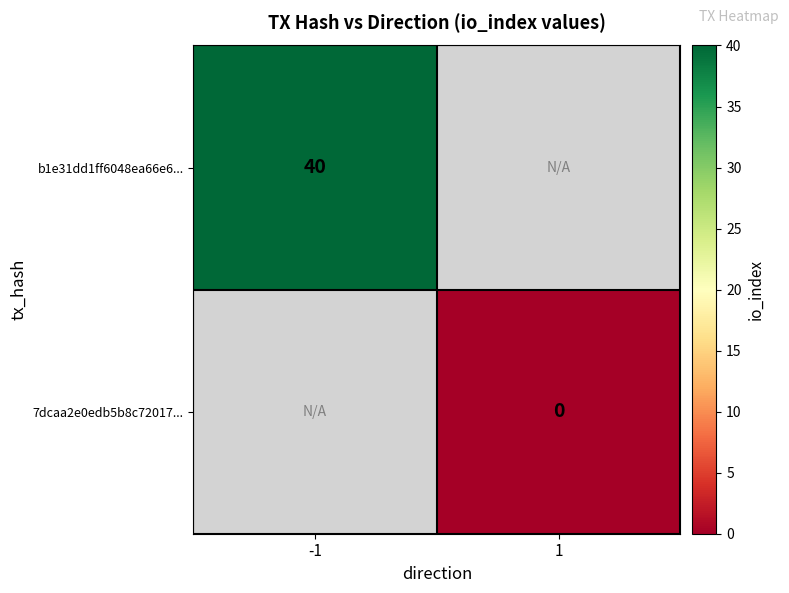

Is it true that b1e31dd1ff6048ea66e6... equals 72 at -1?

False